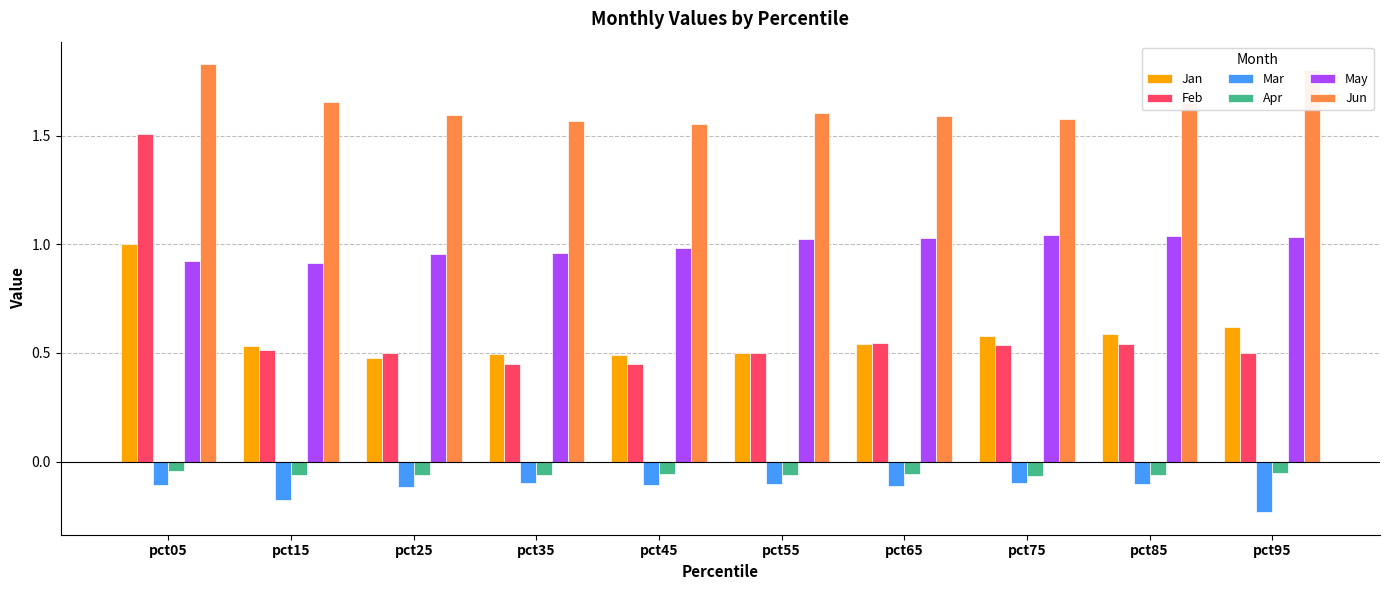

At which category is the sum across all series the highest?

pct05